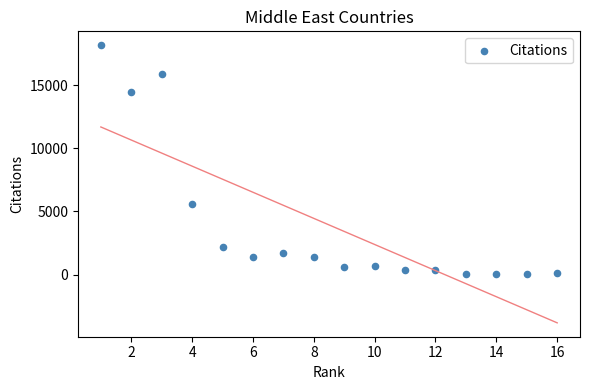

What Y value in the scatter plot is closest to 9085?

5555